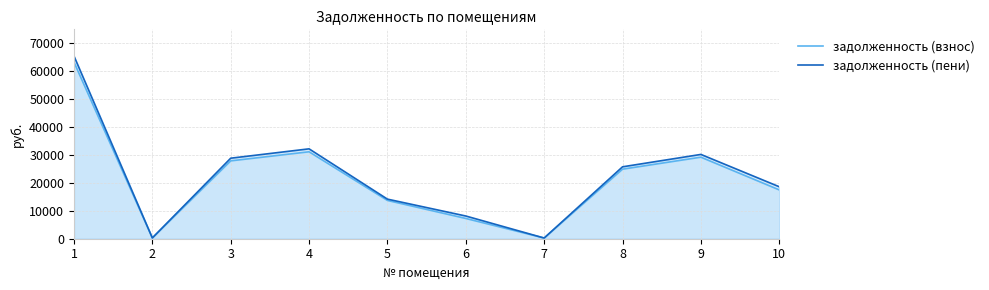

Reading right to left, transcribe all the data shown in this chart.

задолженность (взнос): 17491.9	29205.4	24912.7	250.5	7259.2	13718.9	31141.0	27888.6	280.9	63256.3
задолженность (пени): 18616.5	30193.3	25755.4	250.5	8136.1	14182.9	32194.4	28842.3	280.9	65442.8